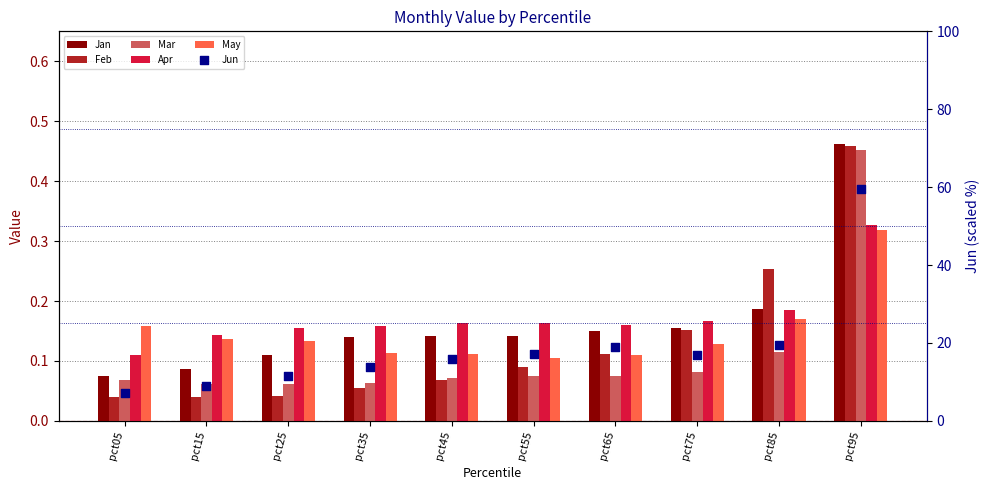

Which series reaches the maximum Y coordinate?

Jun